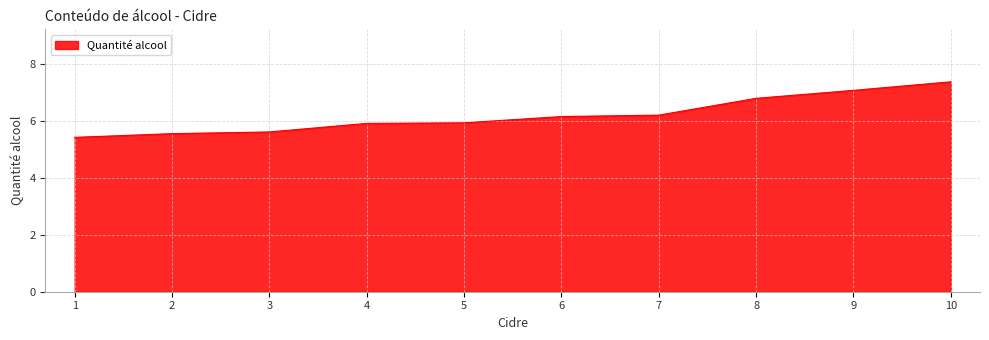

Is it true that the value at 8 is 11.4?

False